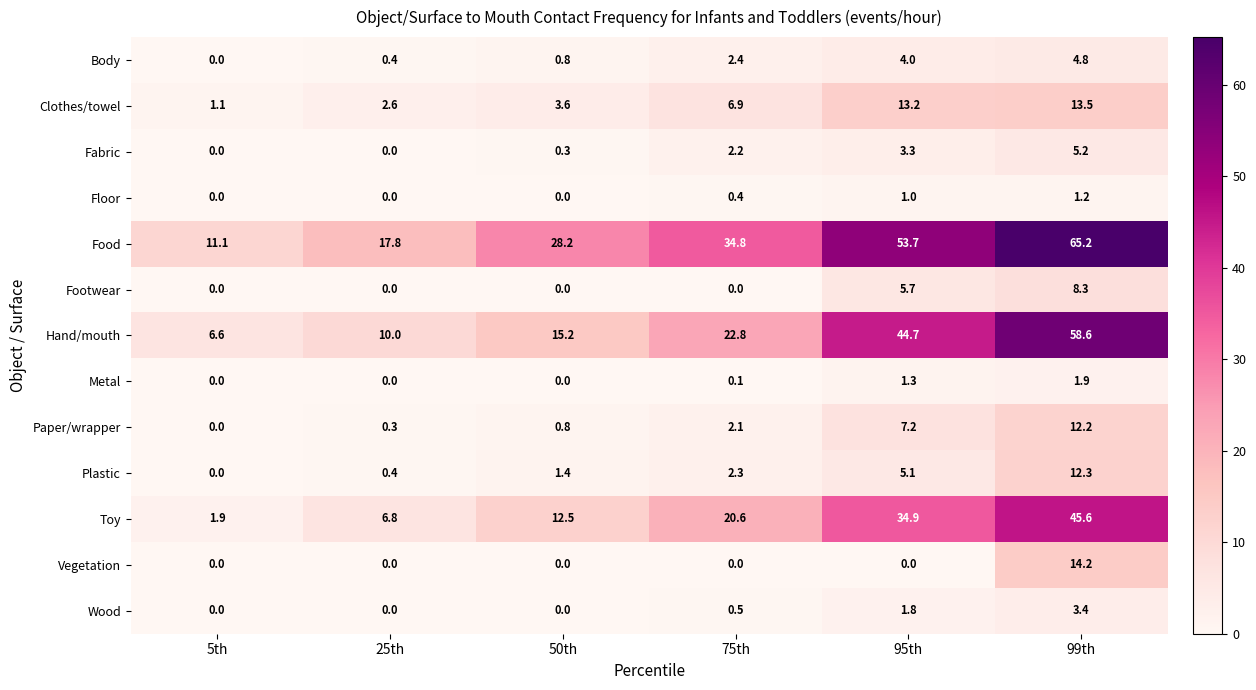

What is the difference between the maximum and minimum values in the Vegetation series?

14.2